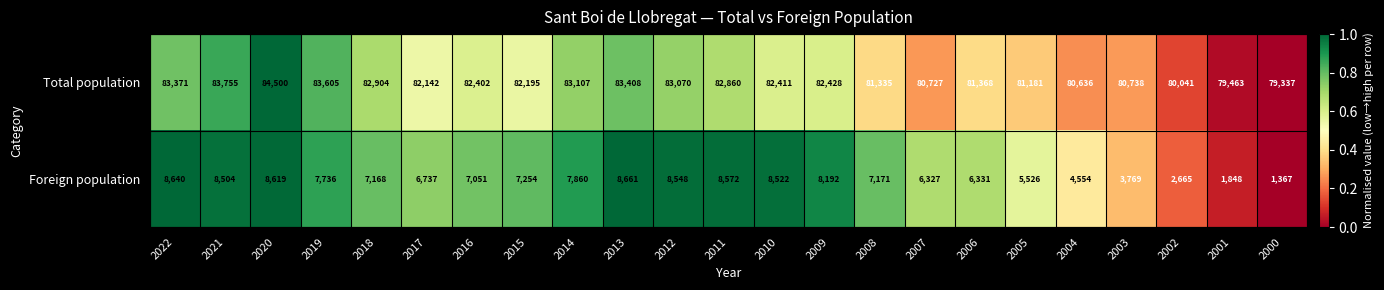

What is the difference between the maximum and minimum values in the Foreign population series?

7294